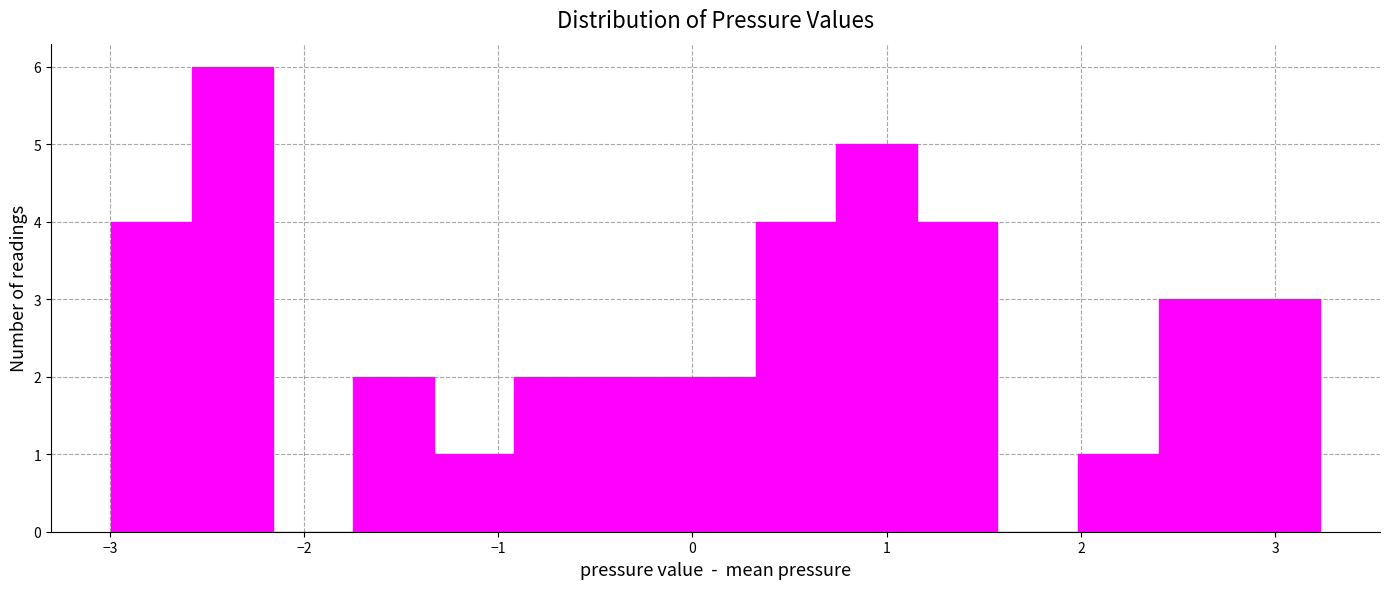

Over which range of the x-axis is the bar tallest?

-2.6 to -2.2